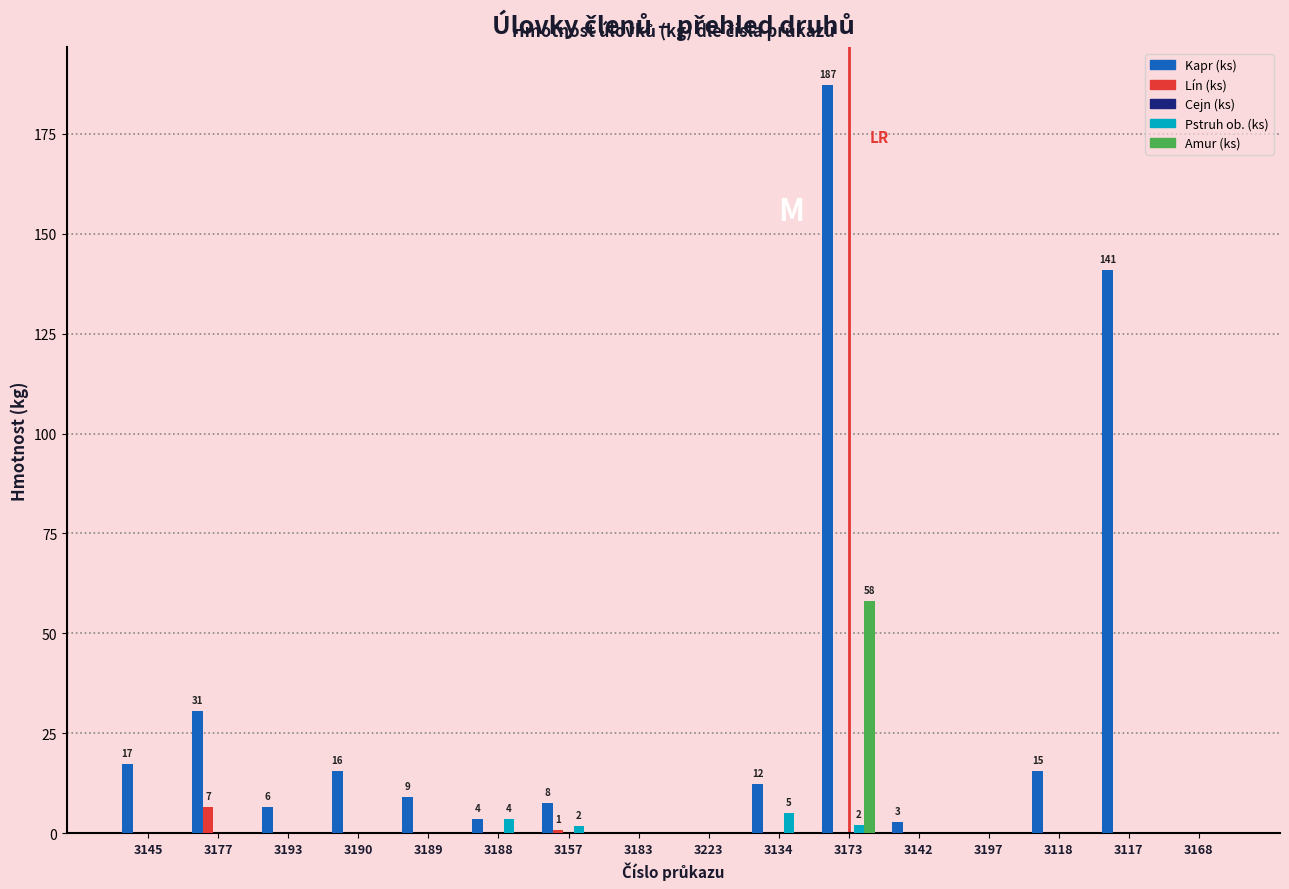

Where is Kapr (ks) nearest to the value 93?

3117